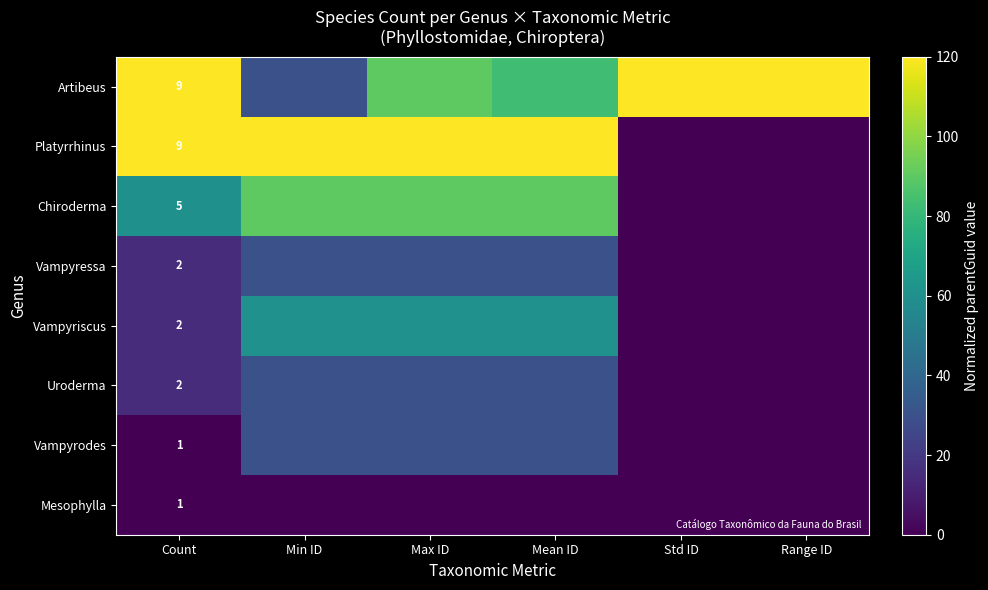

Between Min ID and Range ID, which is larger?

Range ID